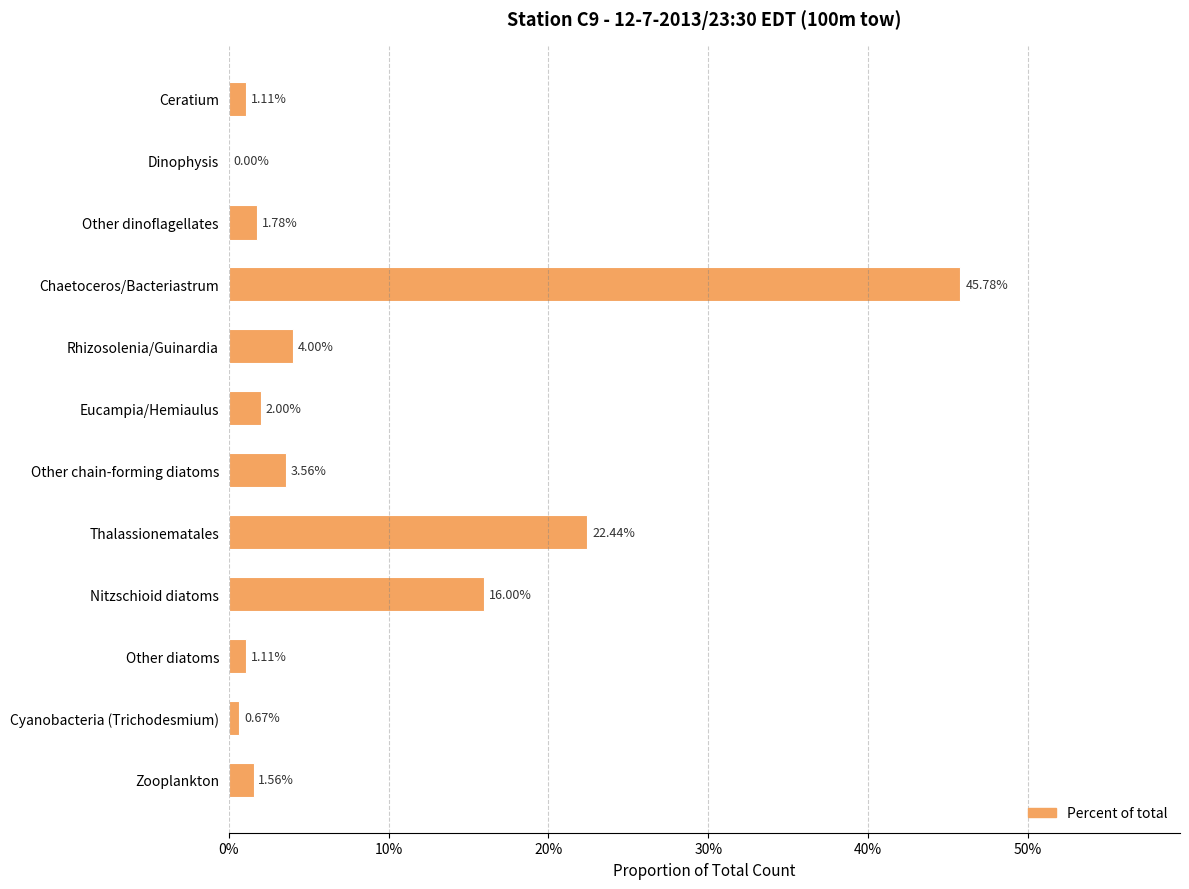

Does the chart contain stacked bars?

No